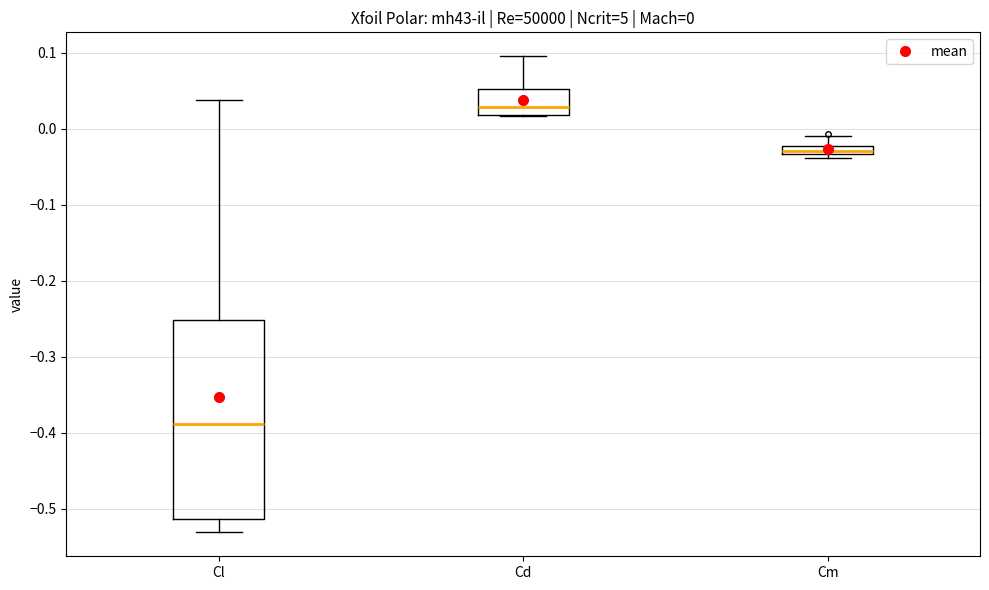

Which box's median line is the highest?

Cd